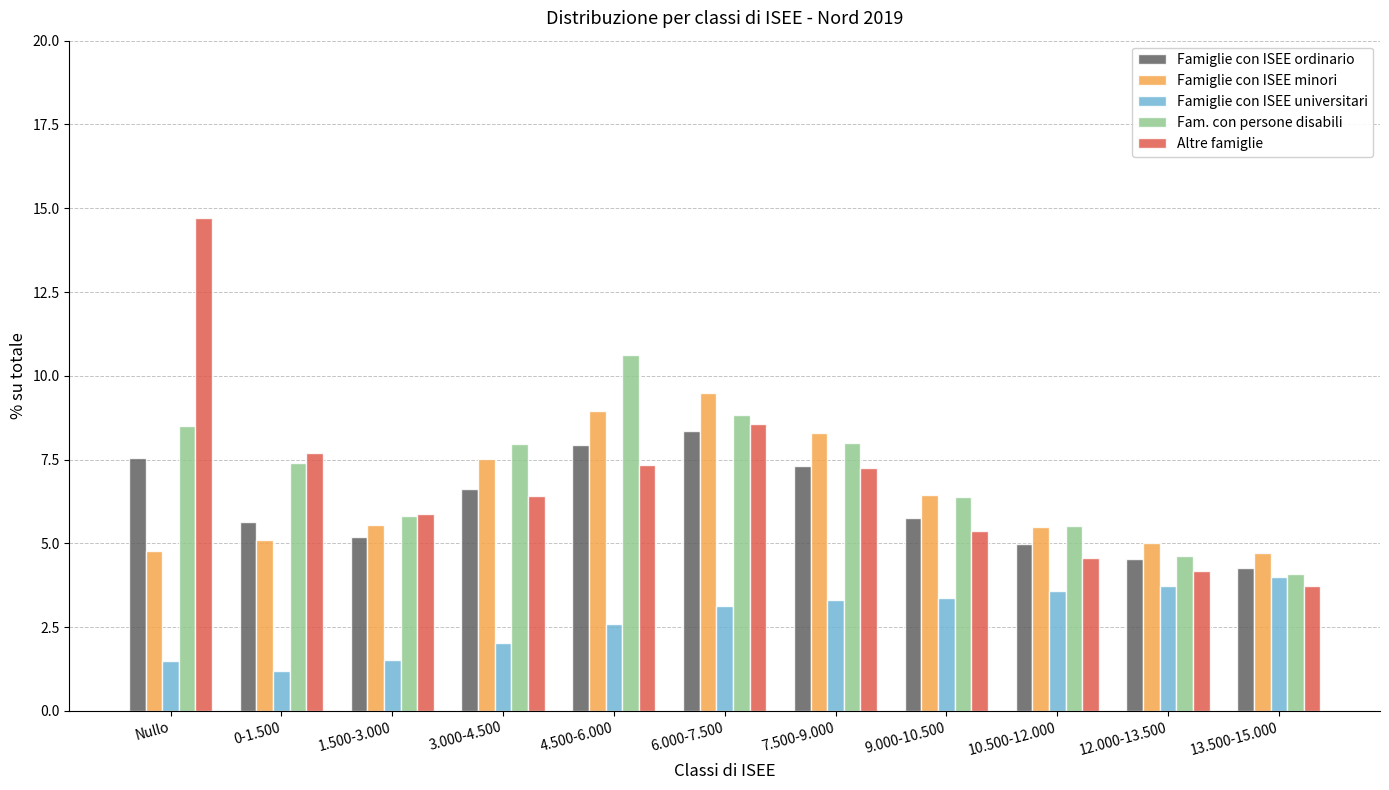

List the series in order of their peak value, highest first.

Altre famiglie, Fam. con persone disabili, Famiglie con ISEE minori, Famiglie con ISEE ordinario, Famiglie con ISEE universitari